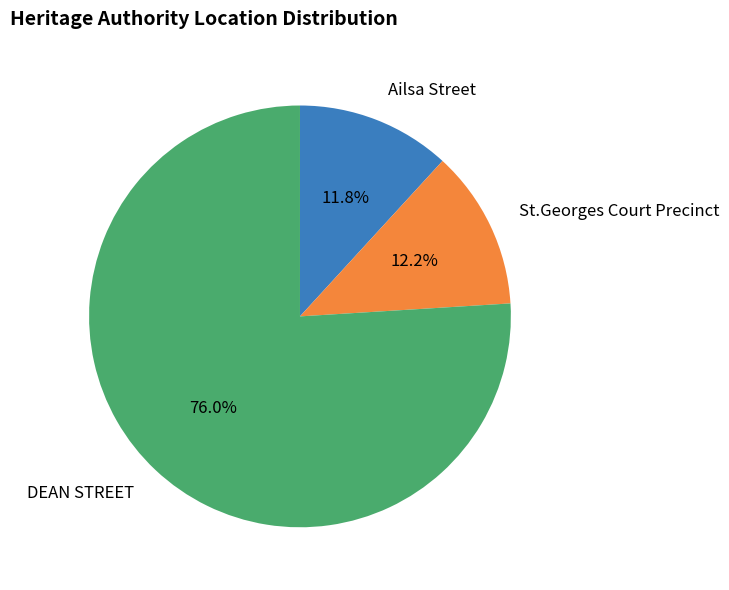

Does any single category account for the majority?

Yes